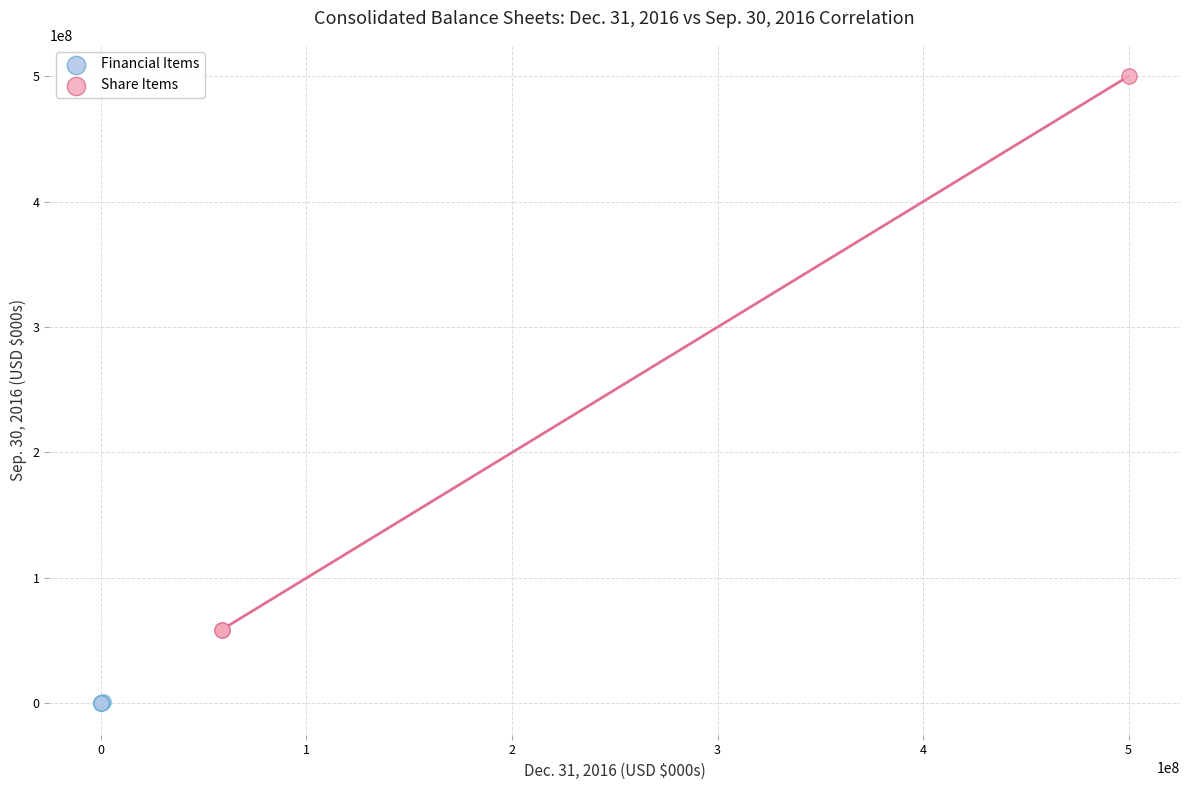

Which series has the widest spread of Y values?

Share Items